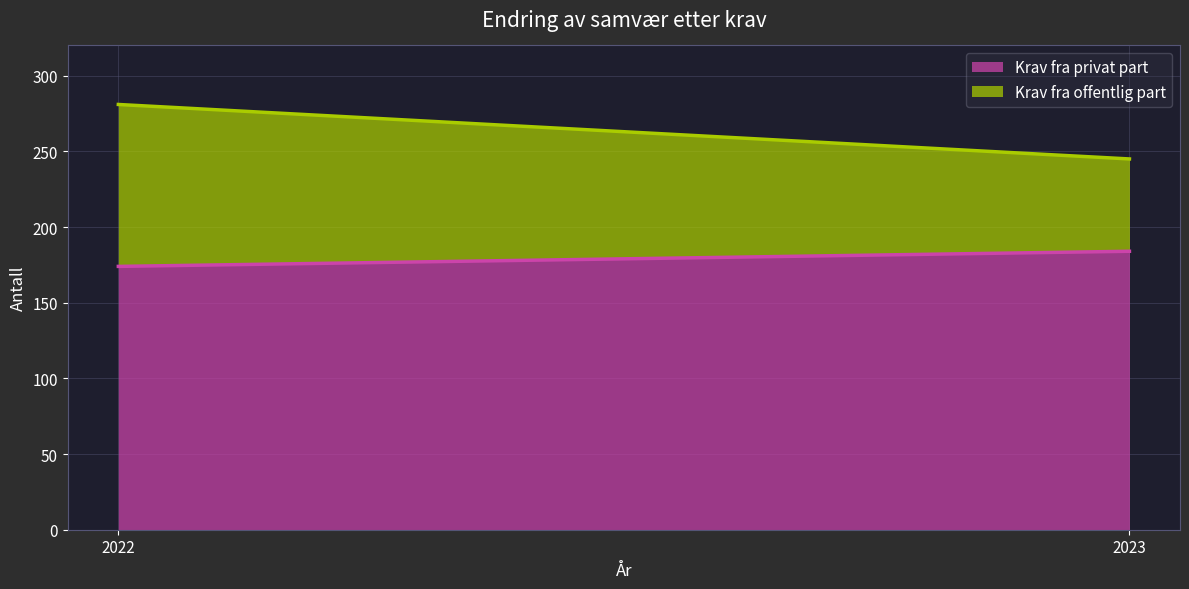

What is the maximum value shown in the chart?

184